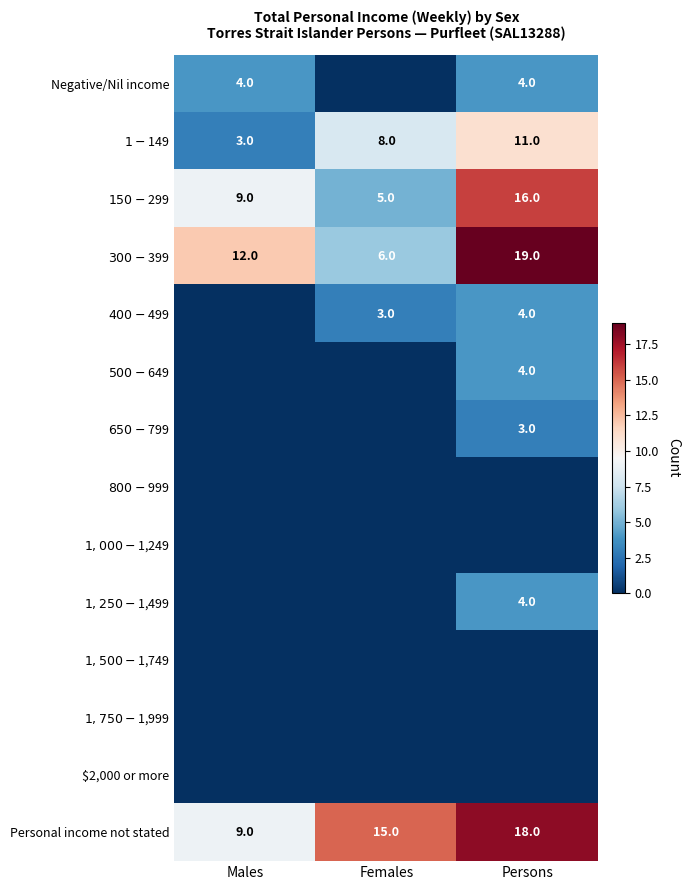

What is the difference between the maximum and minimum values in the $300-$399 series?

13